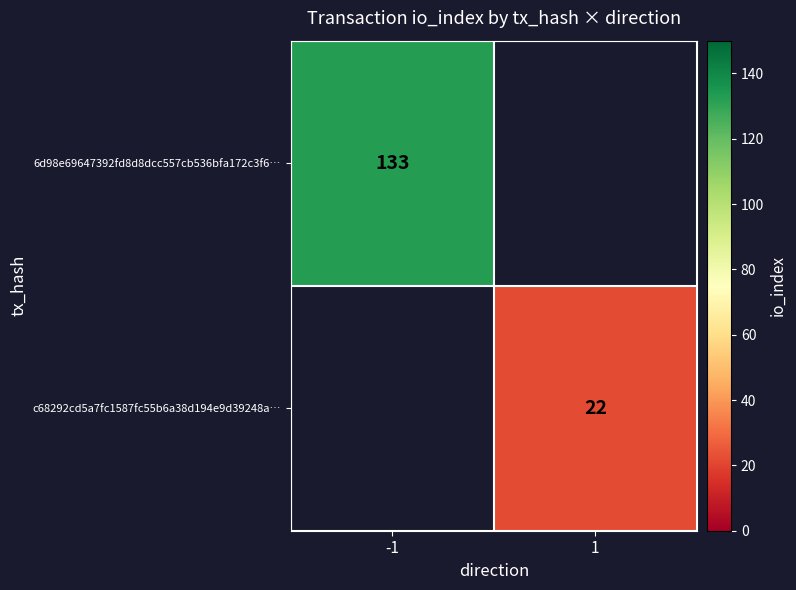

Is it true that 6d98e69647392fd8d8dcc557cb536bfa172c3f6… equals 39.4 at -1?

False